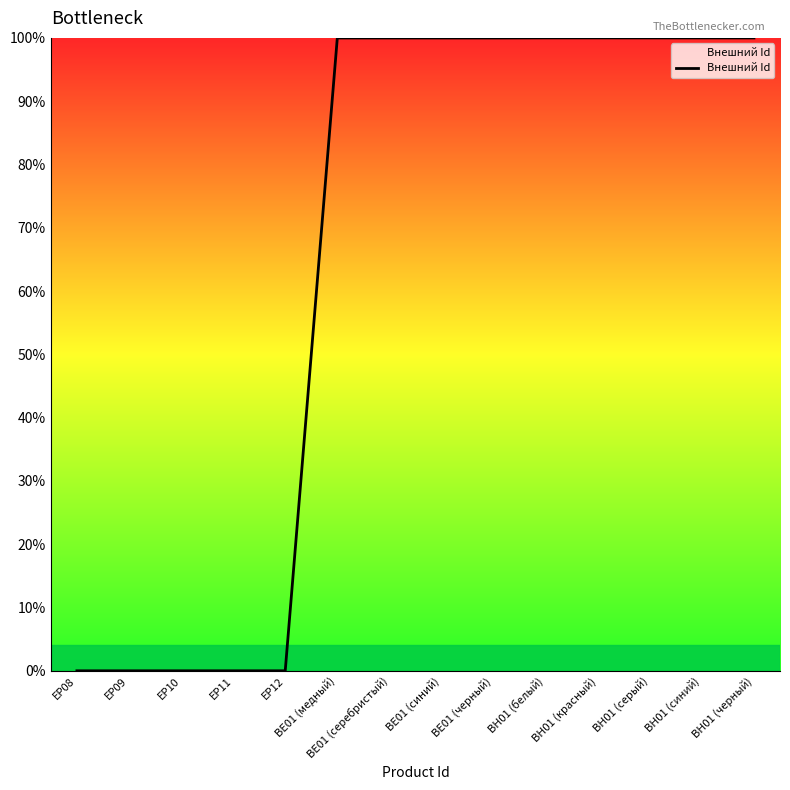

What is the greatest value displayed?

100.0